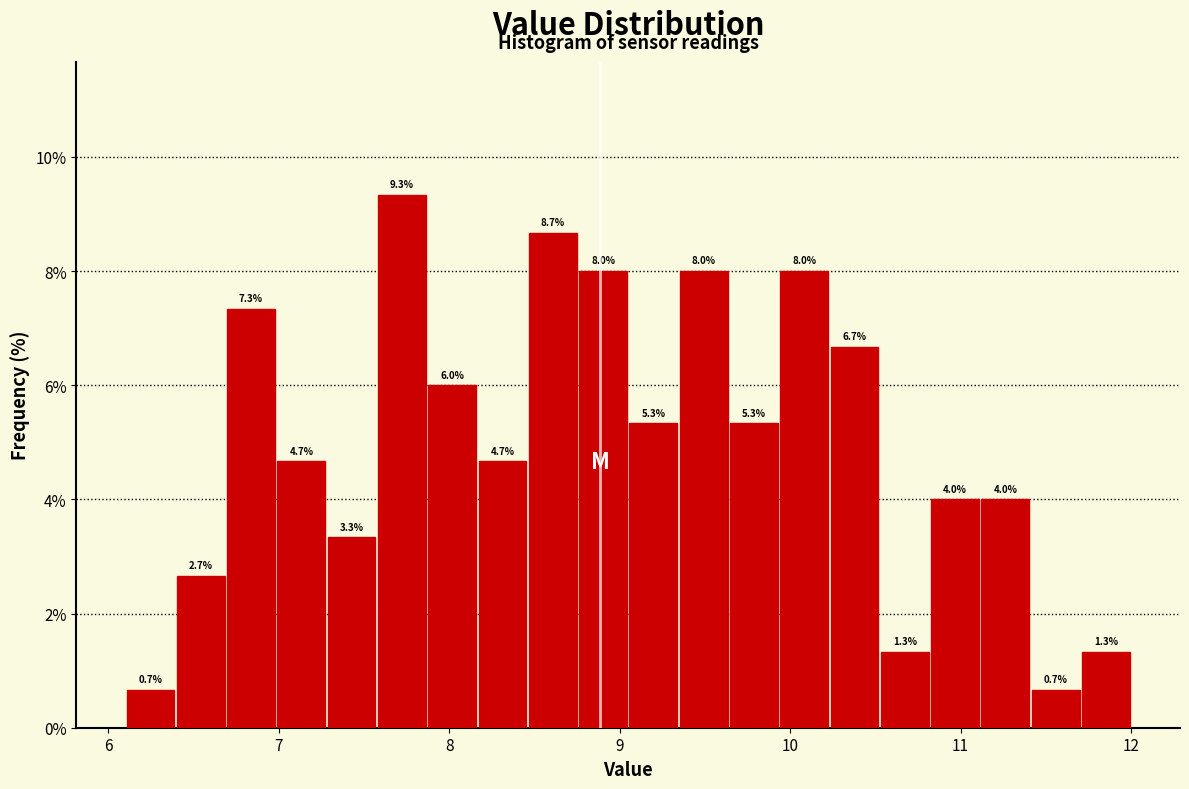

Around what value on the x-axis is the tallest bar? Give the approximate position of its centre, as read against the axis.

7.7